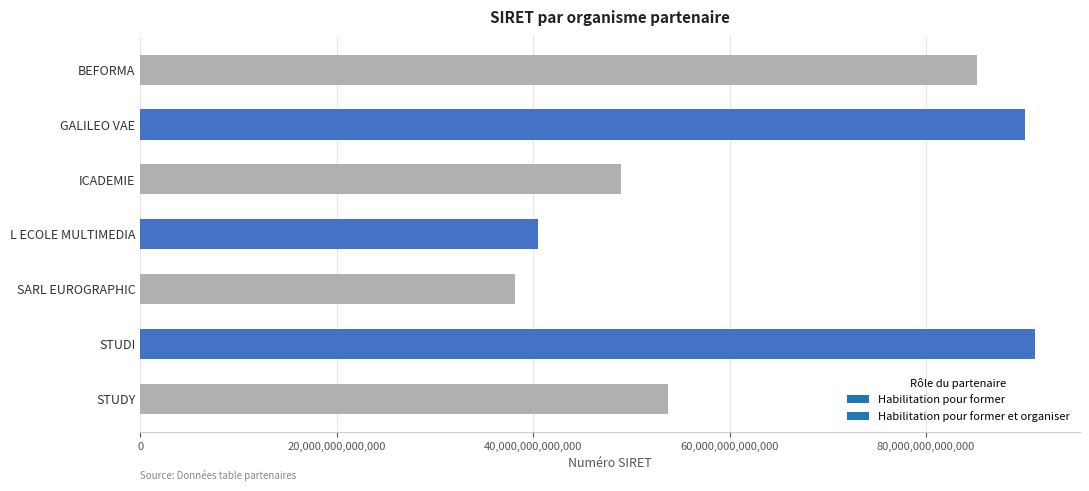

Which label corresponds to the smallest value in the chart?

SARL EUROGRAPHIC